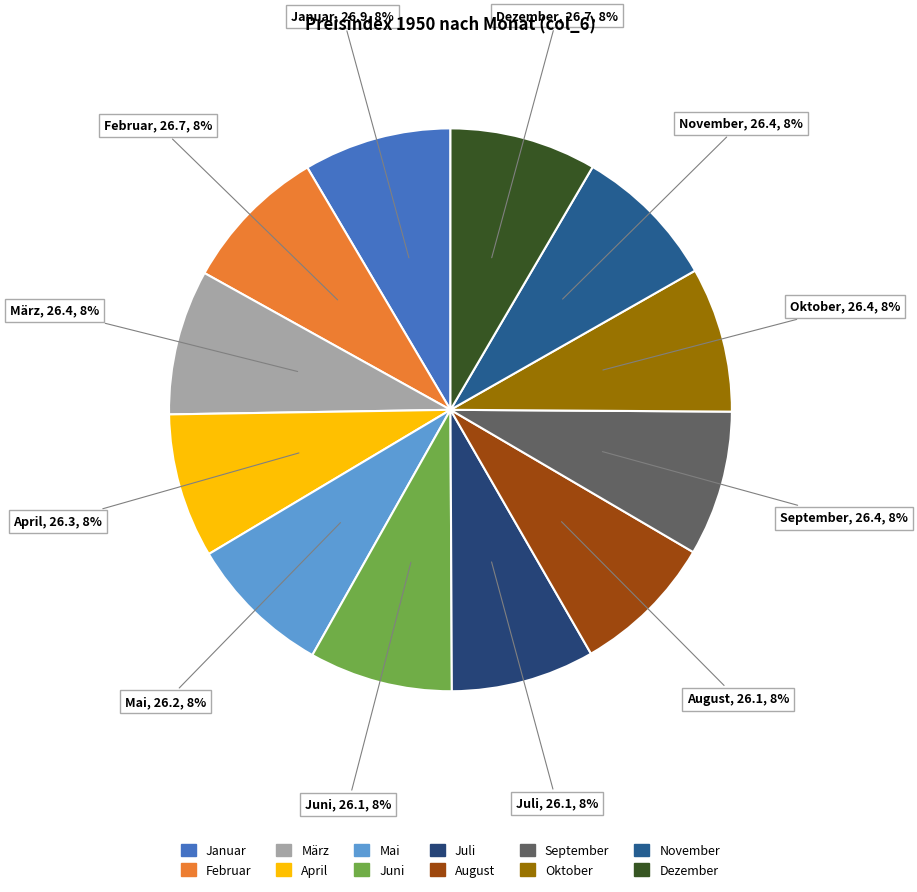

How many segments does this pie chart have?

12